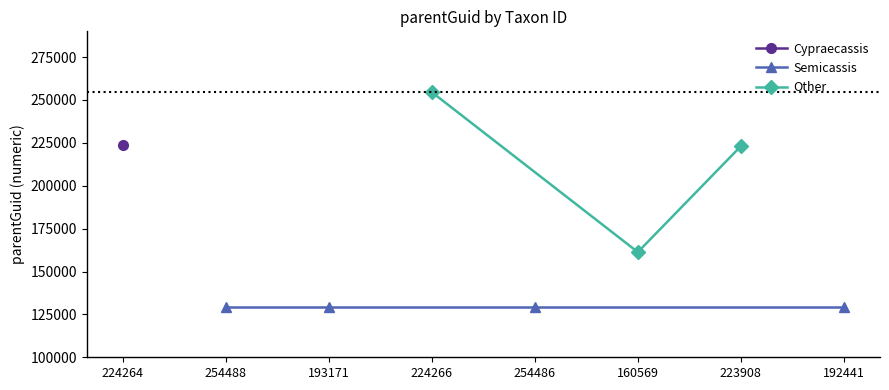

What is the maximum value shown in the chart?

254571